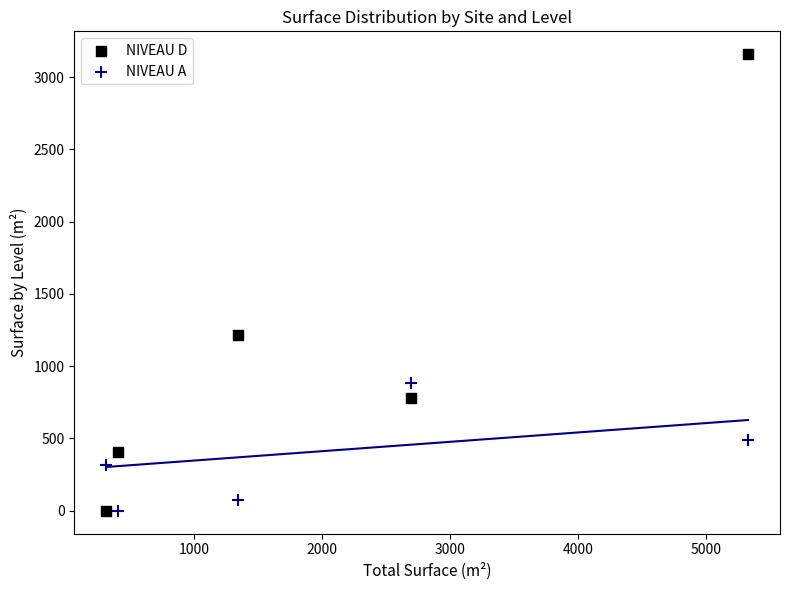

What is the X range (max minus min) for the scatter plot?

5013.8